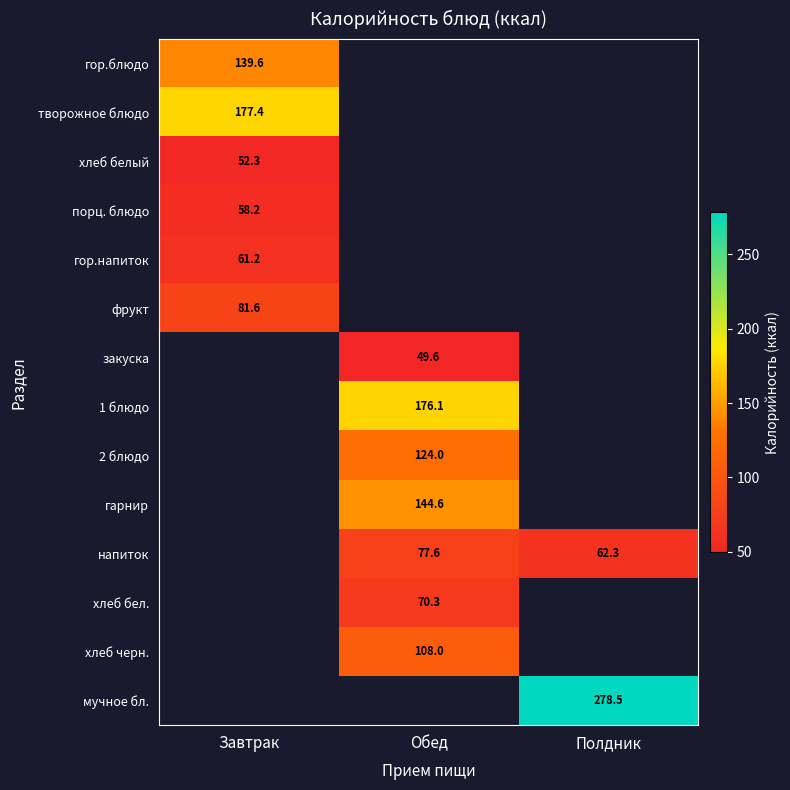

Which category has the highest value across all series?

Полдник